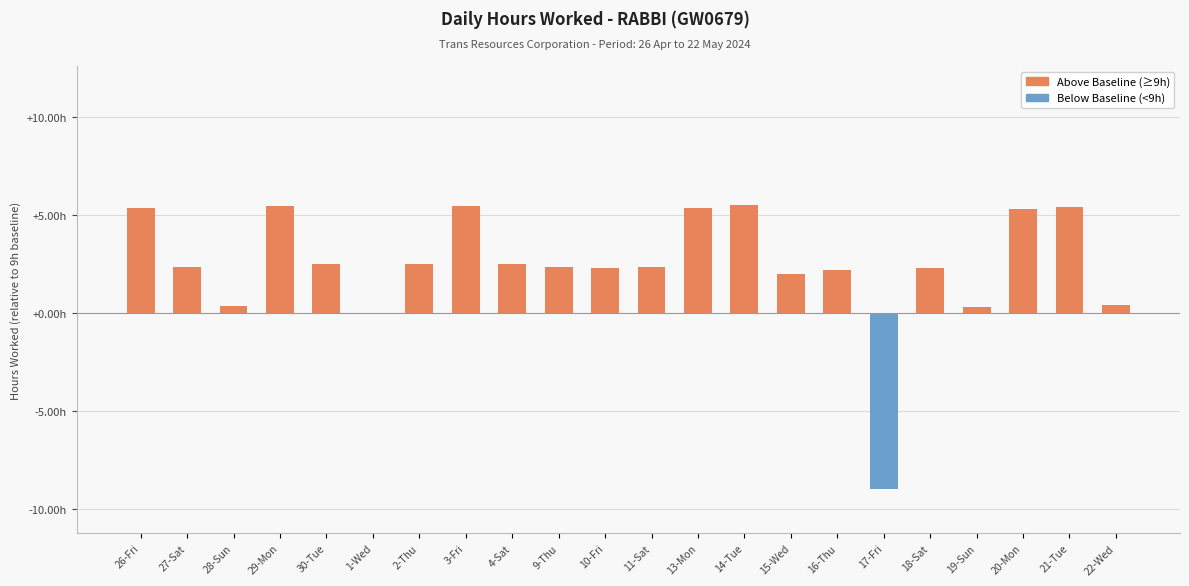

At which category does the chart reach its peak across all series?

14-Tue